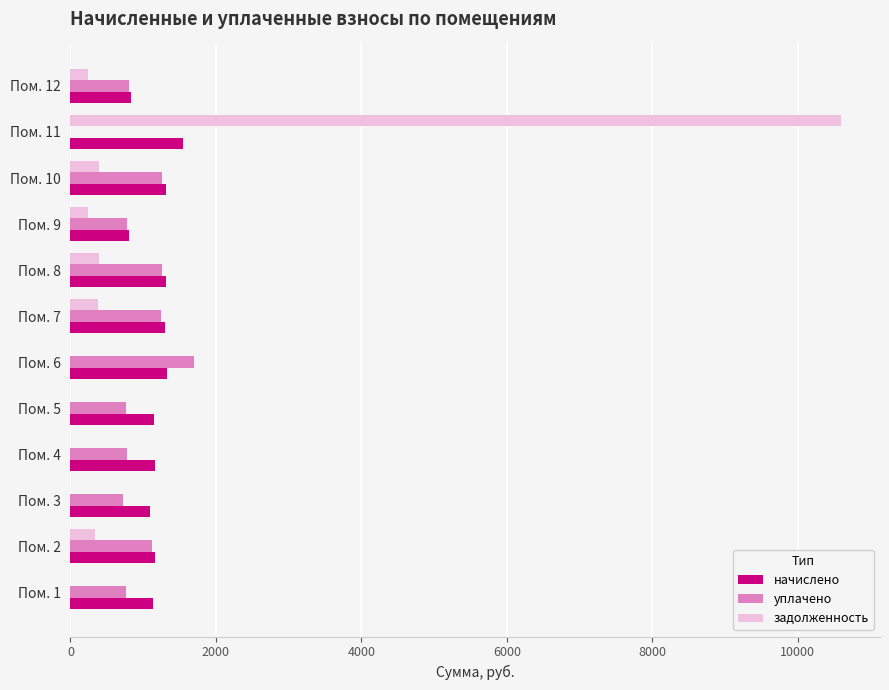

Which label corresponds to the largest value in the chart?

Пом. 11